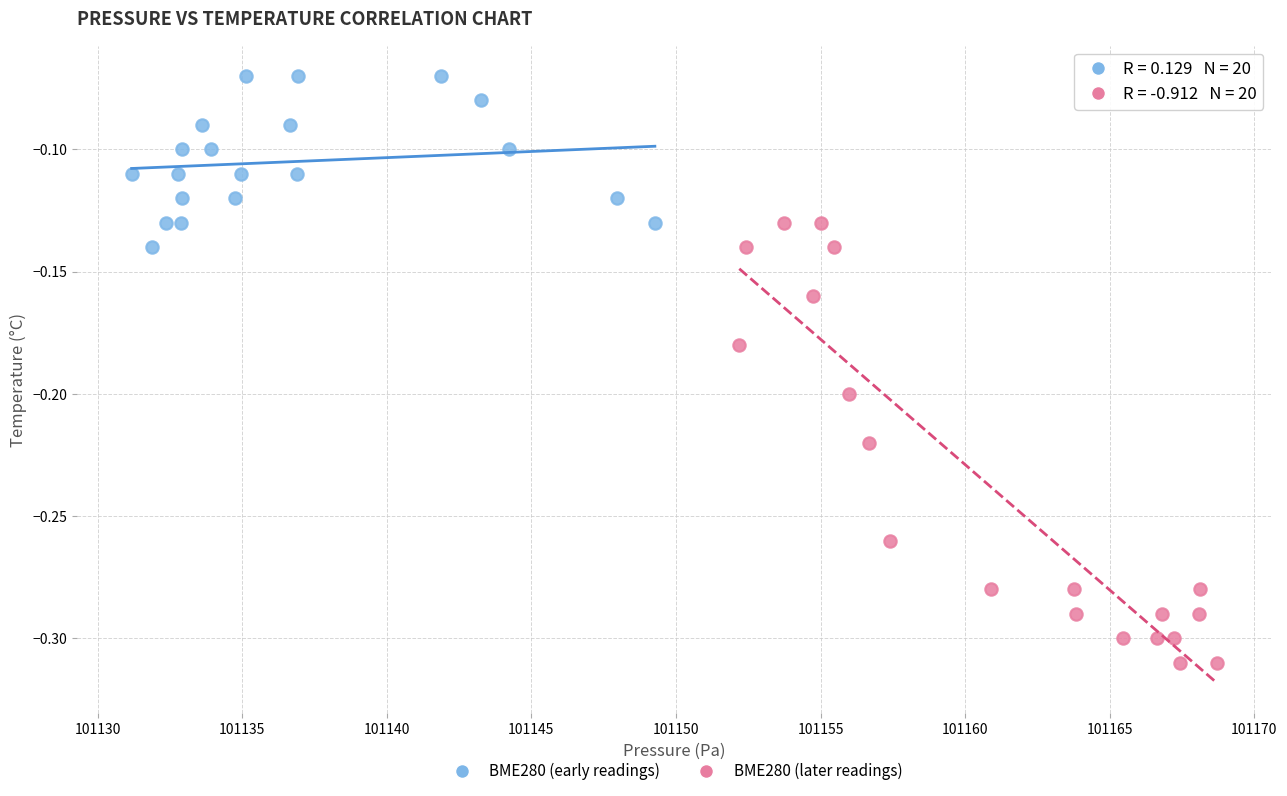

Which series reaches the maximum Y coordinate?

BME280 (early readings)